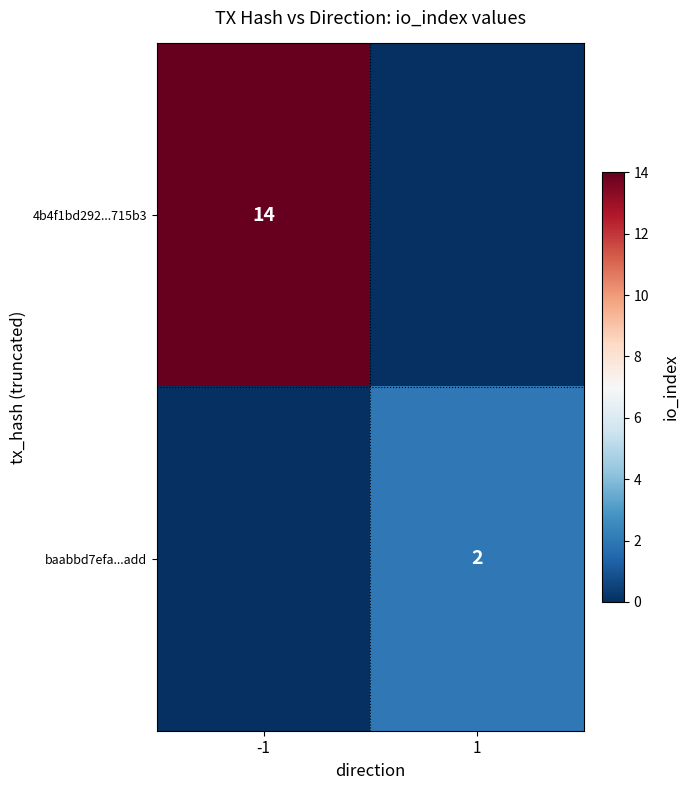

Is the value of 4b4f1bd292...715b3 at -1 greater than the value of baabbd7efa...add at 1?

Yes